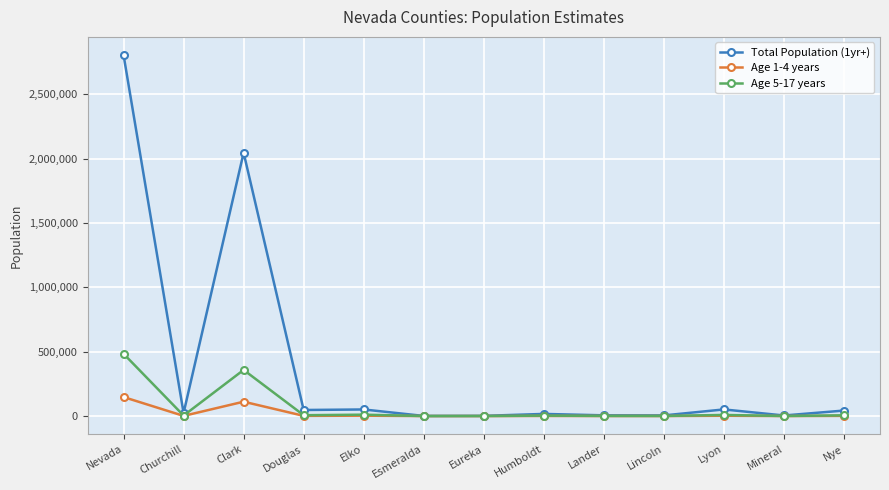

True or false: Age 1-4 years has a value of 147770 at Nevada.

True